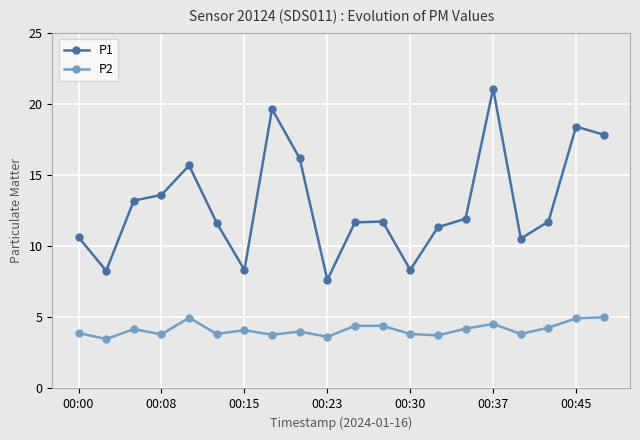

What is the value of the P2 point at the 4th from the left?

3.8